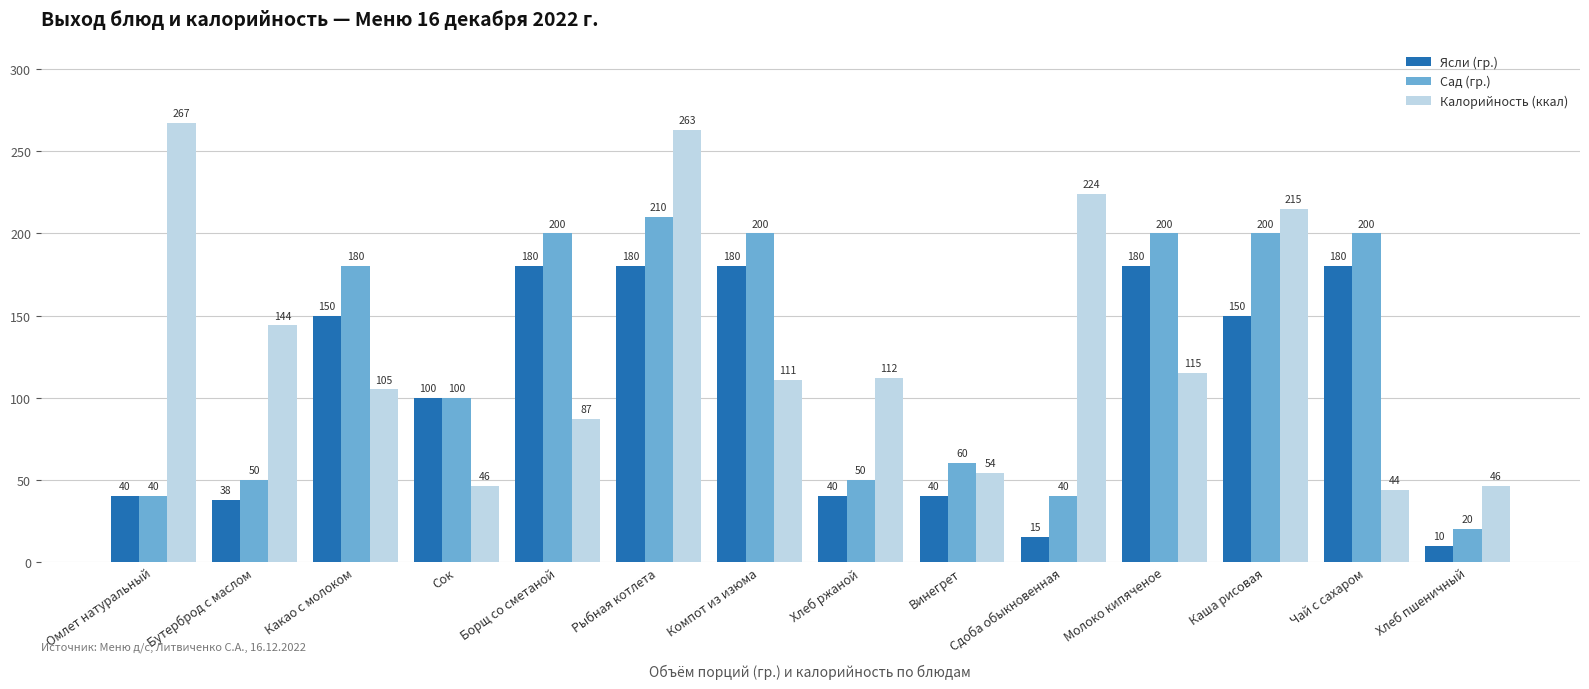

Where is Калорийность (ккал) nearest to the value 155?

Бутерброд с маслом